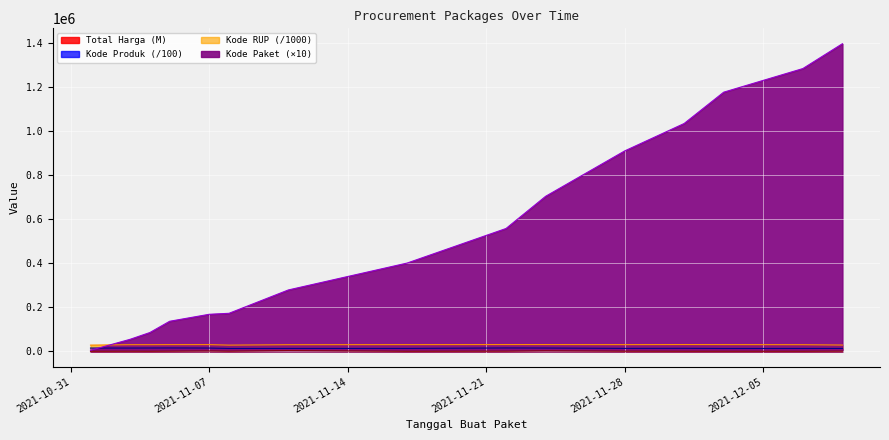

Reading right to left, what are all the values shown in this chart?

Total Harga: 2021-12-09=560.0	2021-12-07=27.4	2021-12-03=51.6	2021-12-01=56.2	2021-11-28=373.4	2021-11-24=2091.3	2021-11-22=493.0	2021-11-17=34.3	2021-11-11=2939.0	2021-11-08=410.6	2021-11-07=1425.9	2021-11-05=464.0	2021-11-04=90.7	2021-11-03=211.9	2021-11-01=12.8
Kode Paket: 2021-12-09=1398170.0	2021-12-07=1285160.0	2021-12-03=1177830.0	2021-12-01=1035410.0	2021-11-28=911010.0	2021-11-24=704530.0	2021-11-22=558260.0	2021-11-17=401120.0	2021-11-11=278910.0	2021-11-08=172720.0	2021-11-07=168230.0	2021-11-05=136520.0	2021-11-04=85300.0	2021-11-03=54490.0	2021-11-01=4640.0
Kode Produk: 2021-12-09=13026.0	2021-12-07=12971.1	2021-12-03=12868.7	2021-12-01=13509.0	2021-11-28=13183.3	2021-11-24=14815.6	2021-11-22=15192.6	2021-11-17=13058.5	2021-11-11=12971.1	2021-11-08=12943.9	2021-11-07=14815.6	2021-11-05=15192.6	2021-11-04=14983.2	2021-11-03=14779.2	2021-11-01=14796.7
Kode RUP: 2021-12-09=28497.1	2021-12-07=30089.0	2021-12-03=30527.4	2021-12-01=30745.1	2021-11-28=30363.2	2021-11-24=30670.9	2021-11-22=30636.1	2021-11-17=30416.7	2021-11-11=30089.0	2021-11-08=28171.5	2021-11-07=30428.9	2021-11-05=30372.2	2021-11-04=30089.0	2021-11-03=30089.0	2021-11-01=28171.1